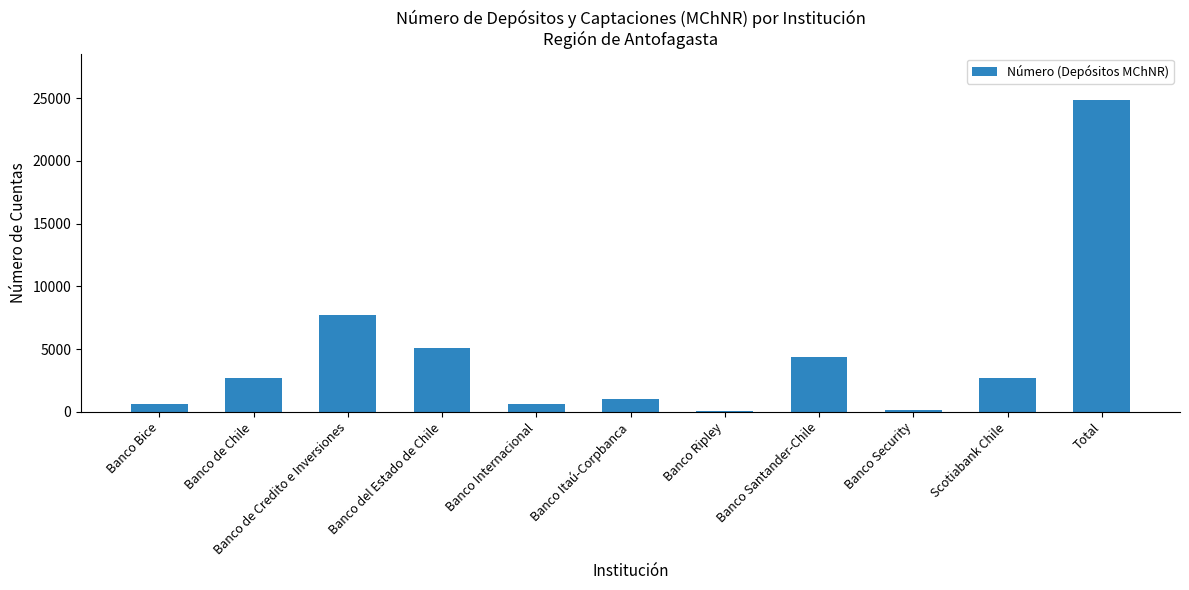

Does the chart contain stacked bars?

No